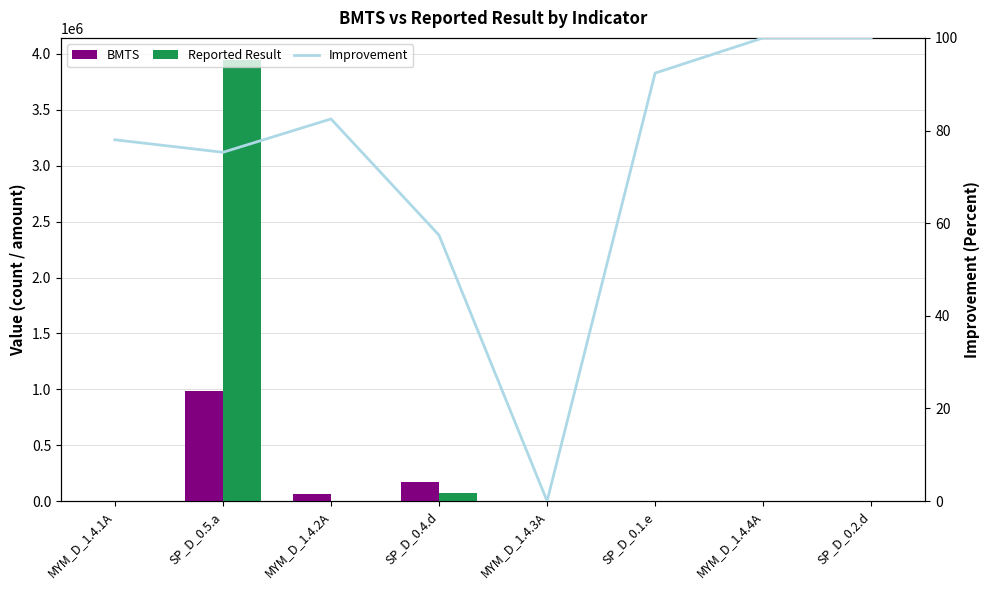

What is the total value across all series at MYM_D_1.4.1A?

150.0